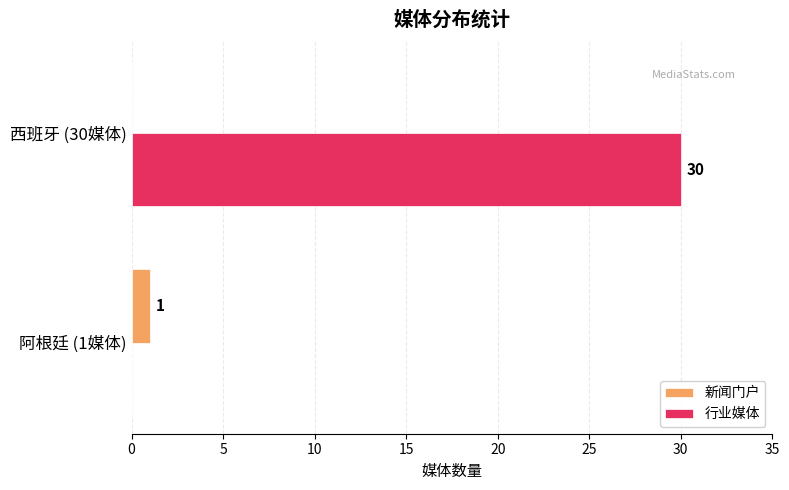

True or false: 行业媒体 has a value of 0 at 阿根廷 (1媒体).

True